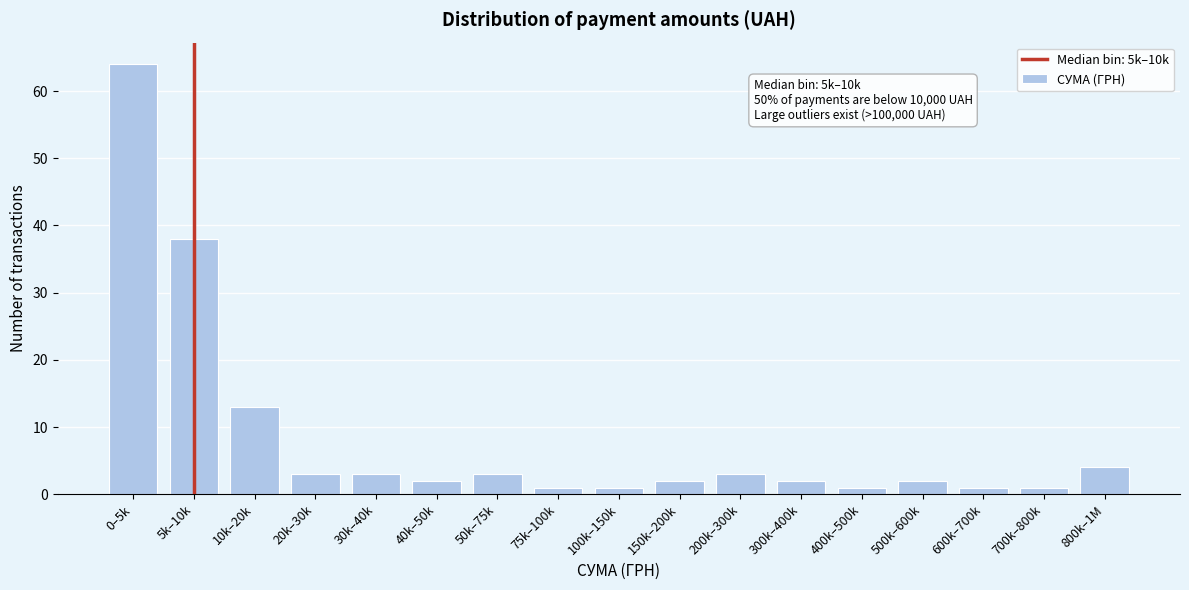

Reading right to left, list all the values displayed in this chart.

4	1	1	2	1	2	3	2	1	1	3	2	3	3	13	38	64